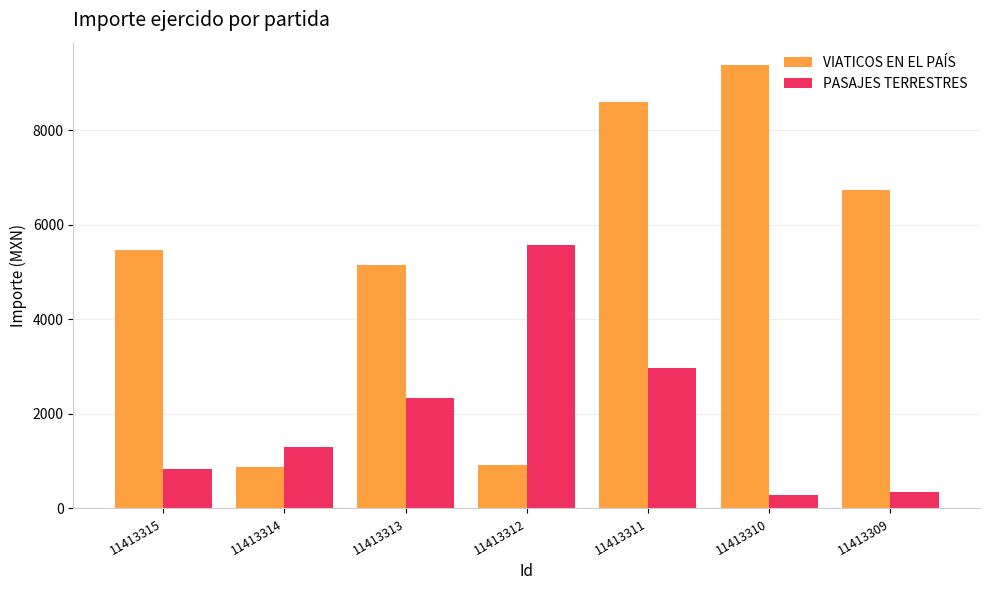

What is the value of the VIATICOS EN EL PAÍS bar at the 5th from the left?

8597.4